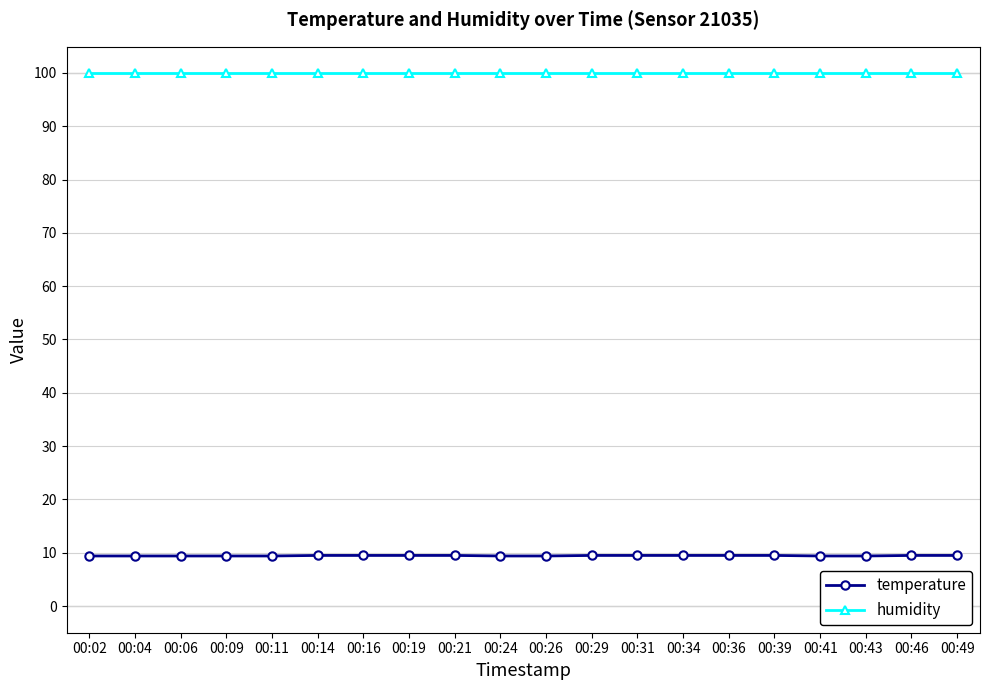

What is the maximum value shown in the chart?

99.9